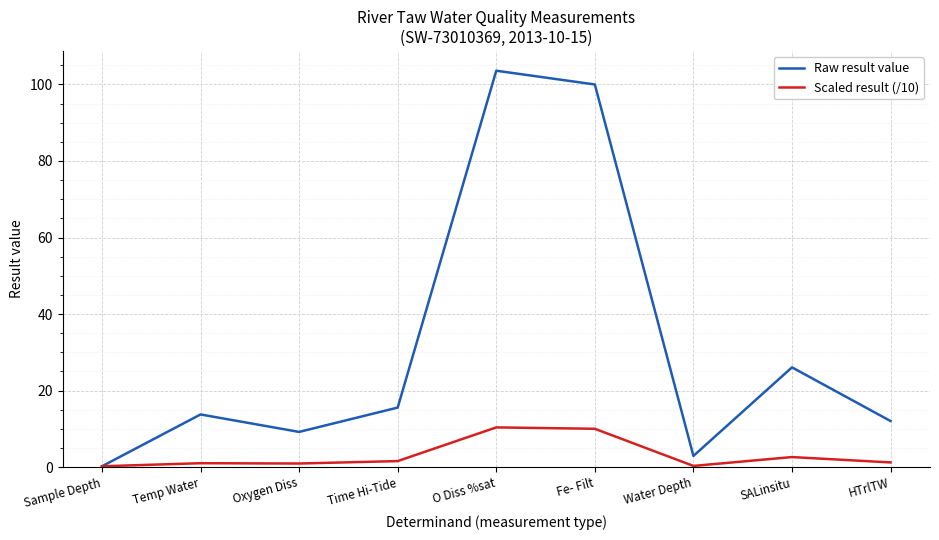

What is the total value across all series at O Diss %sat?

114.0